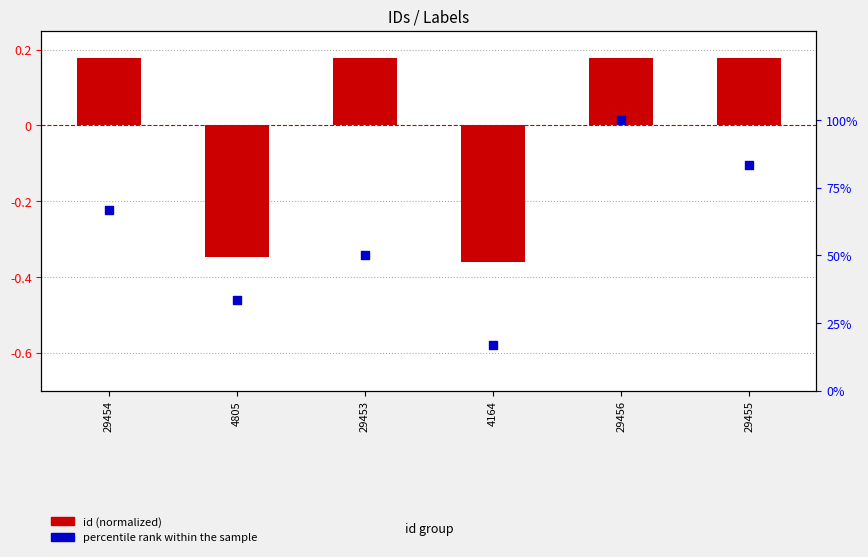

What are all the series names shown in the legend?

id (normalized), percentile rank within the sample